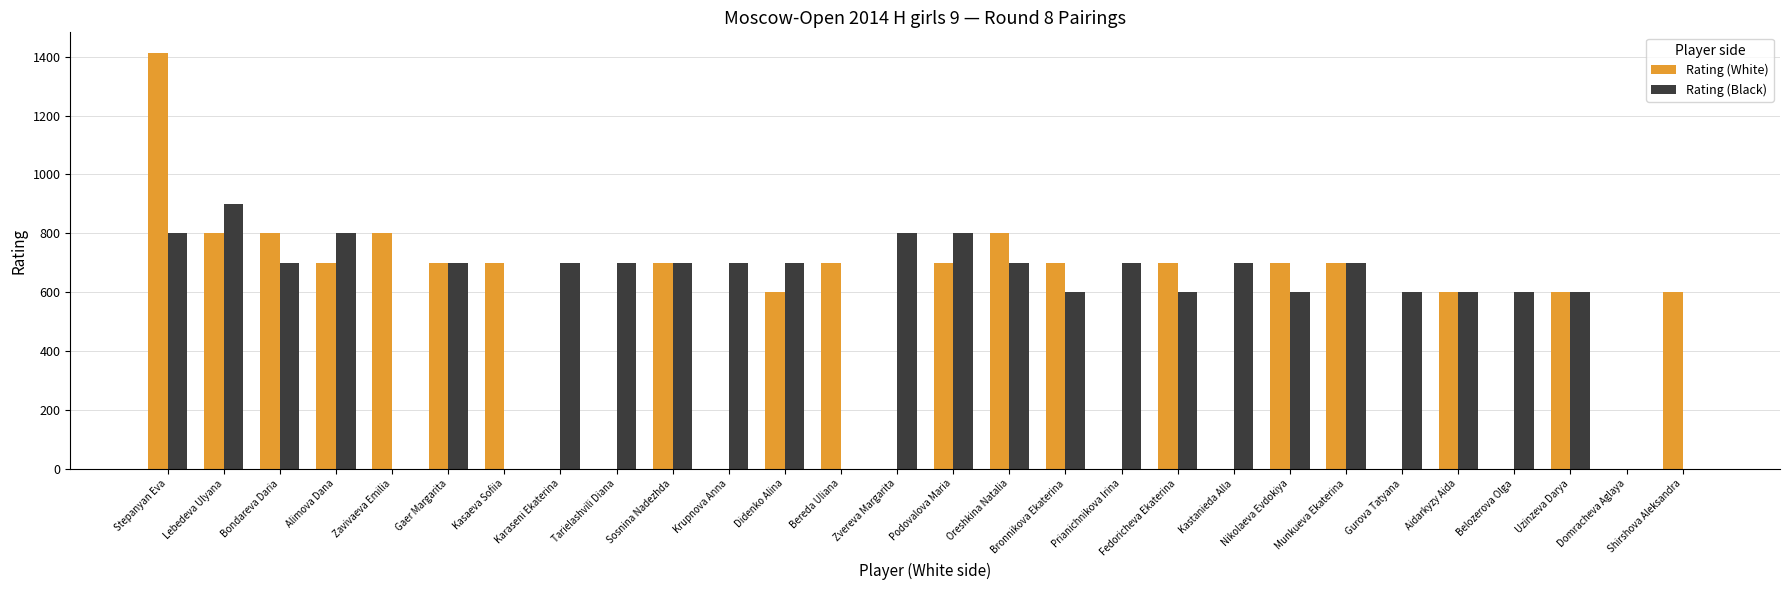

The value of Rating (White) at Kastanieda Alla is 0. True or false?

True